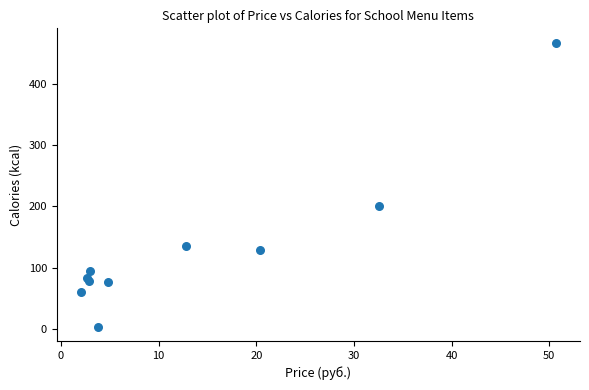

What Y value in the scatter plot is closest to 235?

200